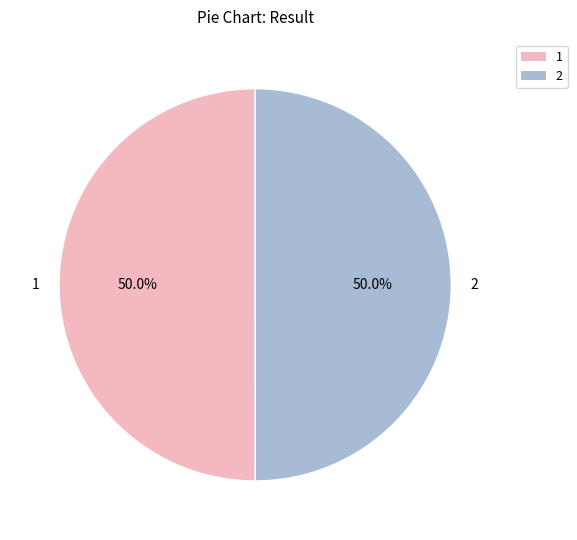

What is the ratio of the value at 2 to the value at 1?

1.0